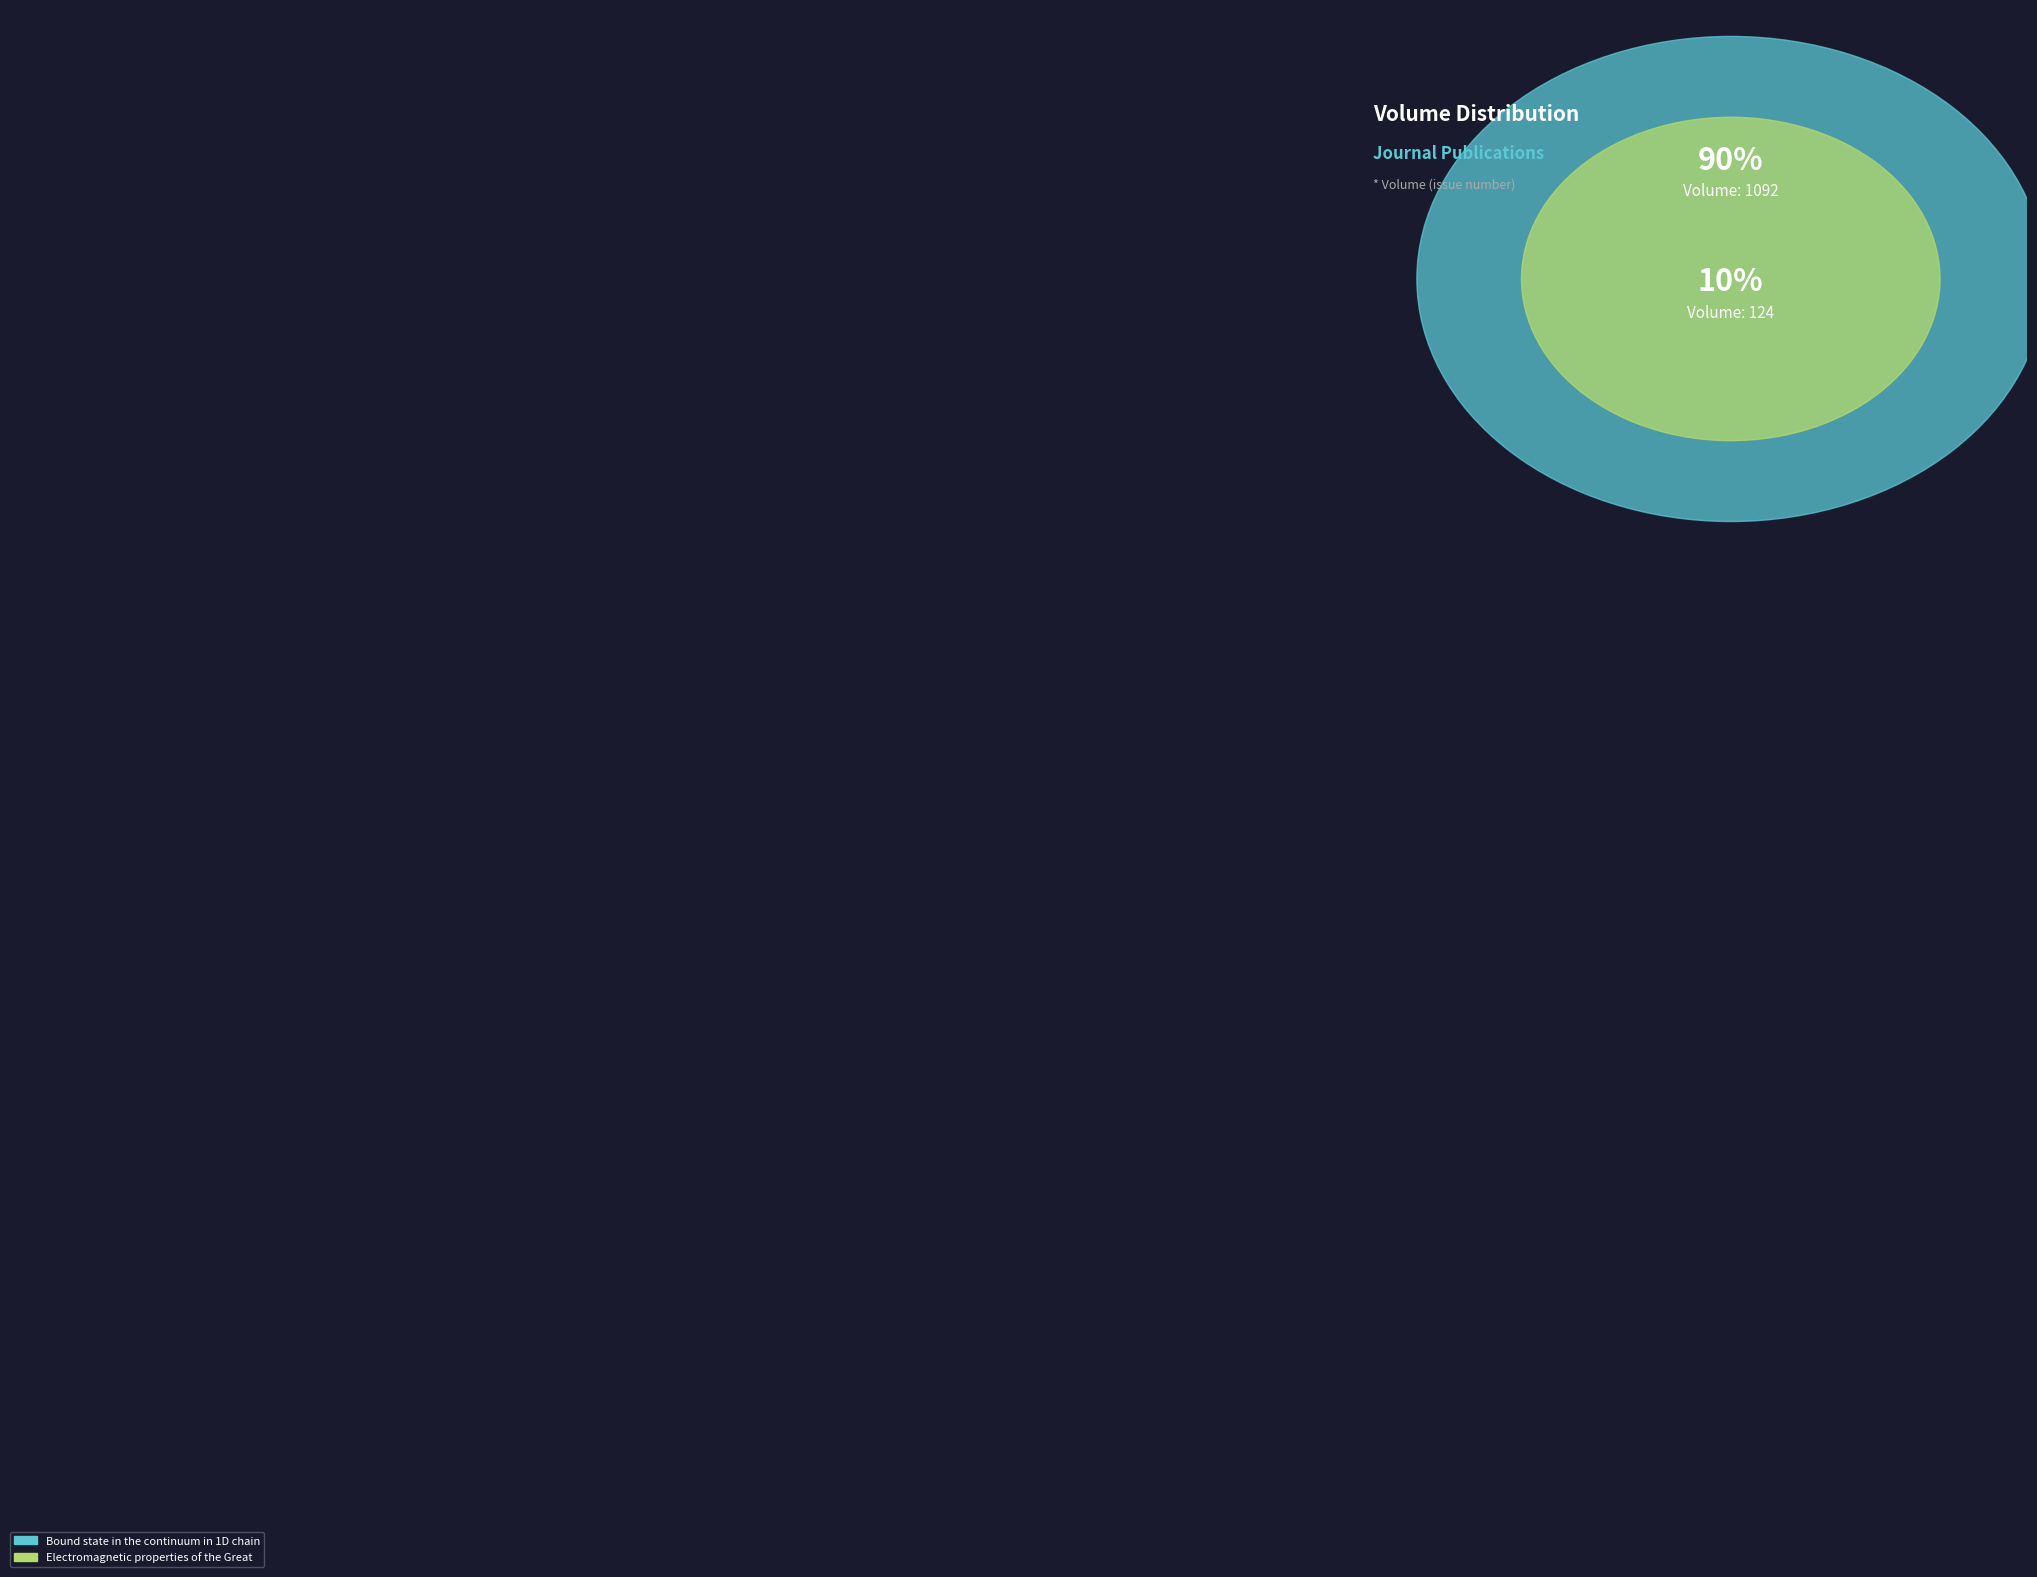

Is it true that Bound state in the continuum in 1D chain is 90% of the pie?

True